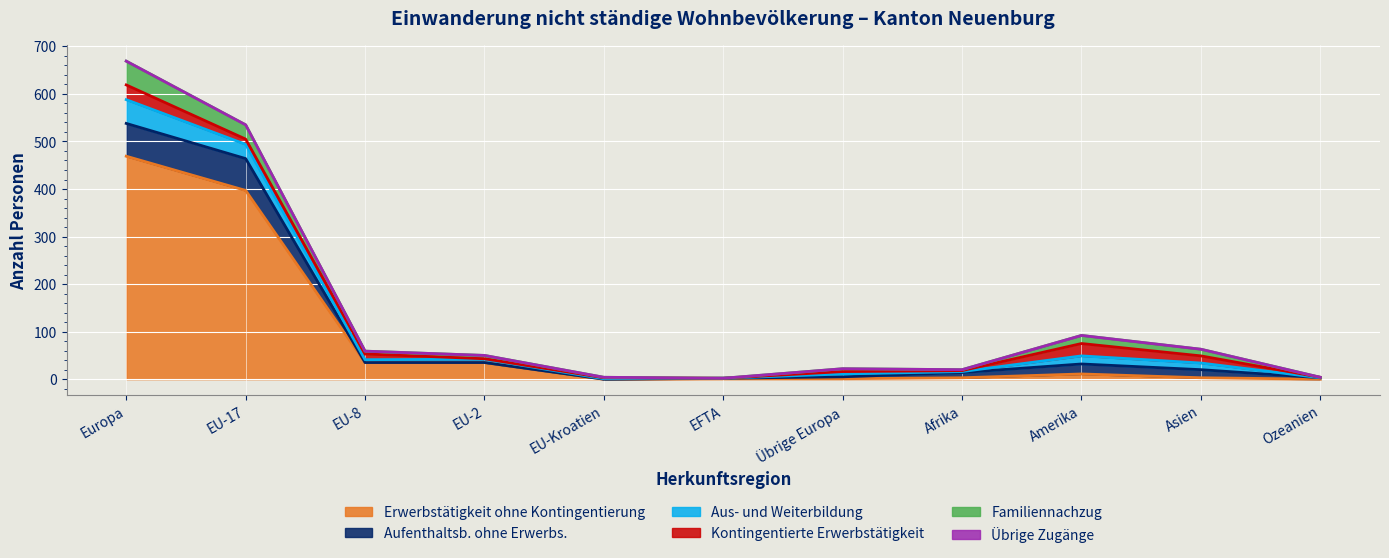

Is the value of Kontingentierte Erwerbstätigkeit at Ozeanien greater than the value of Aus- und Weiterbildung at Ozeanien?

Yes